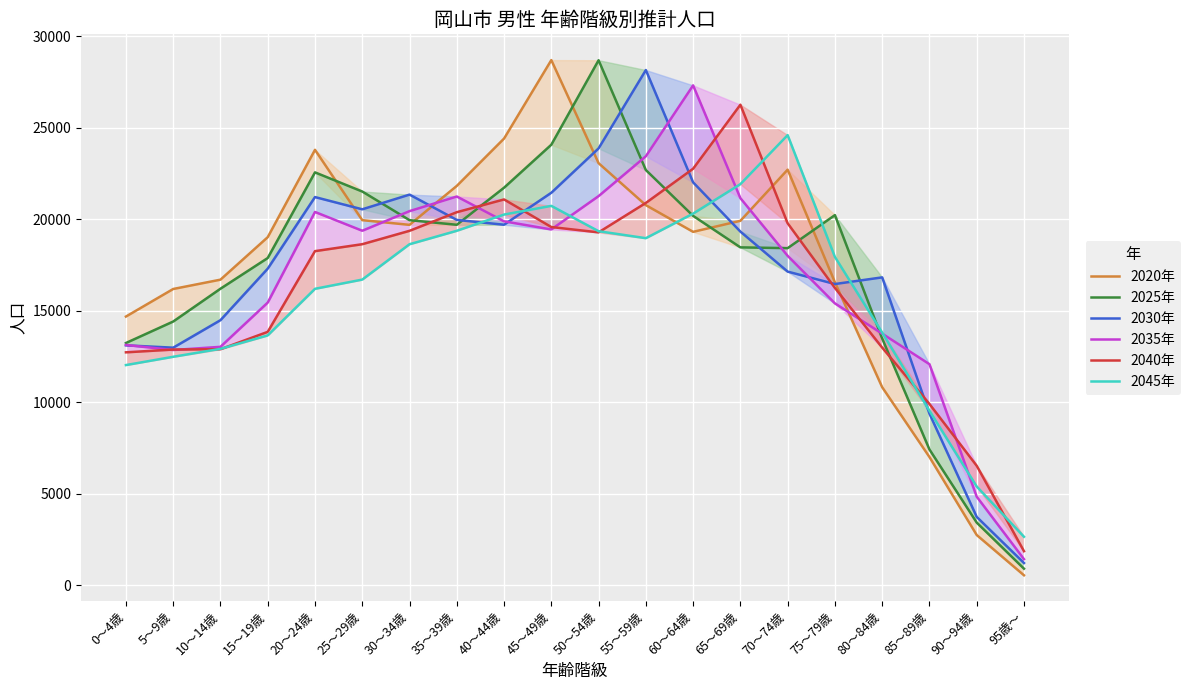

Rank the series at 25～29歳 from lowest to highest value.

2045年, 2040年, 2035年, 2020年, 2030年, 2025年